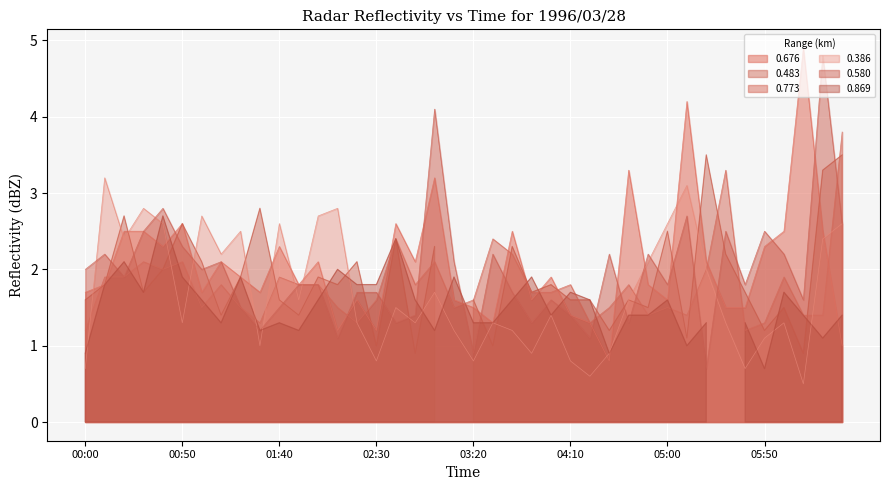

At which category is the sum across all series the highest?

05:10